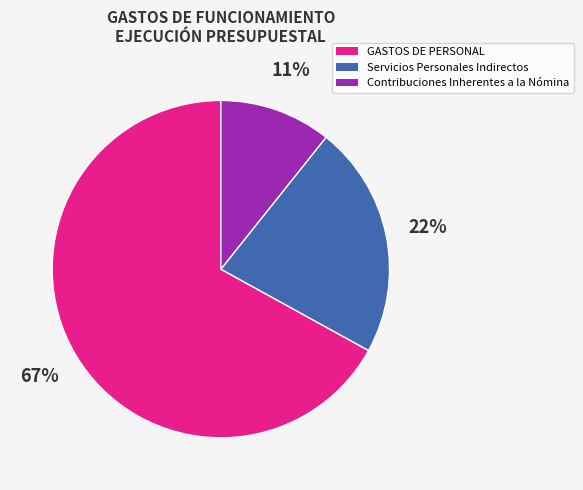

Which slice is the largest?

GASTOS DE PERSONAL